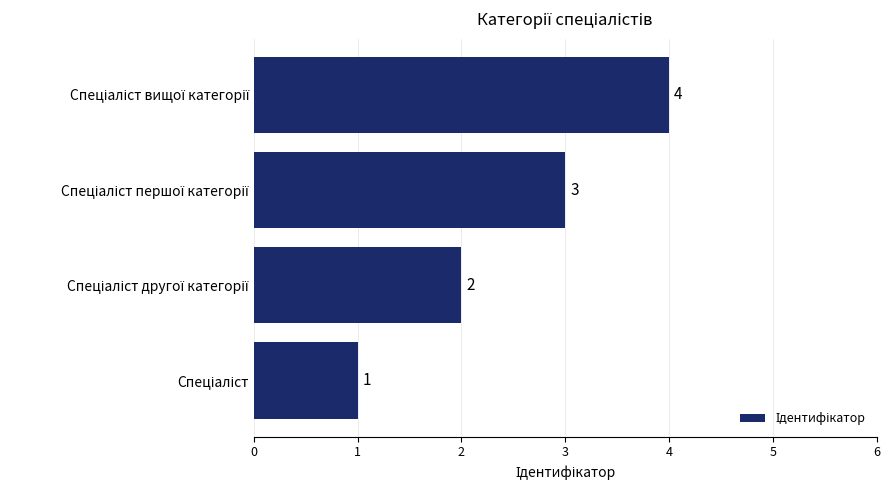

How many values are between 2 and 4?

3